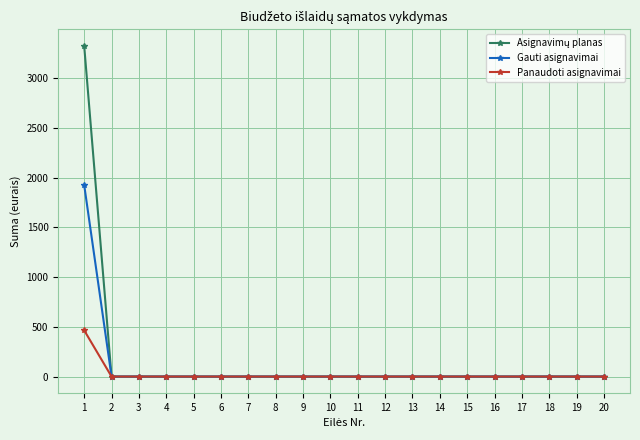

The value of Panaudoti asignavimai at 9 is 0.0. True or false?

True